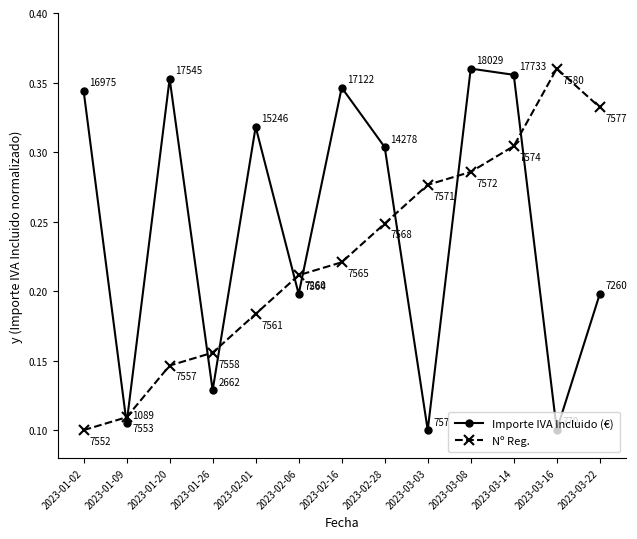

What is the label of the 8th point from the right?

2023-02-06